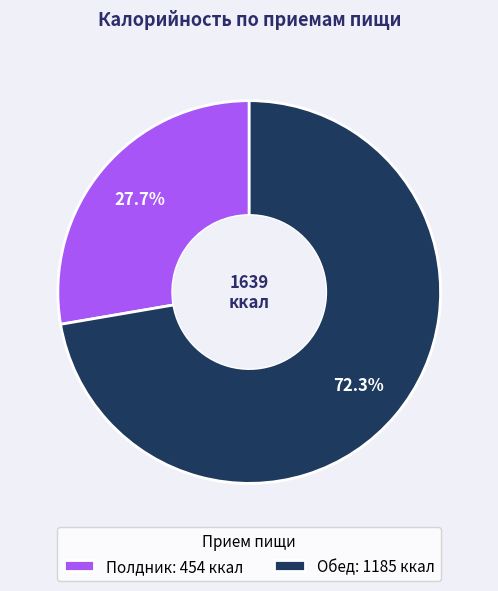

Does Обед represent more than half of the total?

Yes